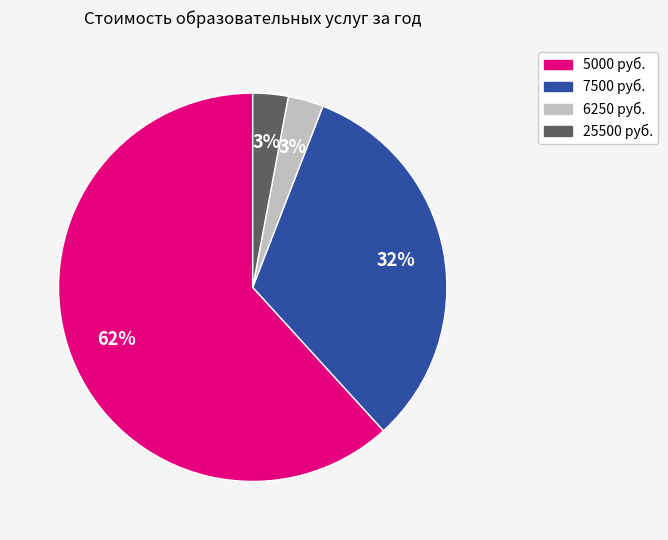

Which slice is the largest?

5000 руб.